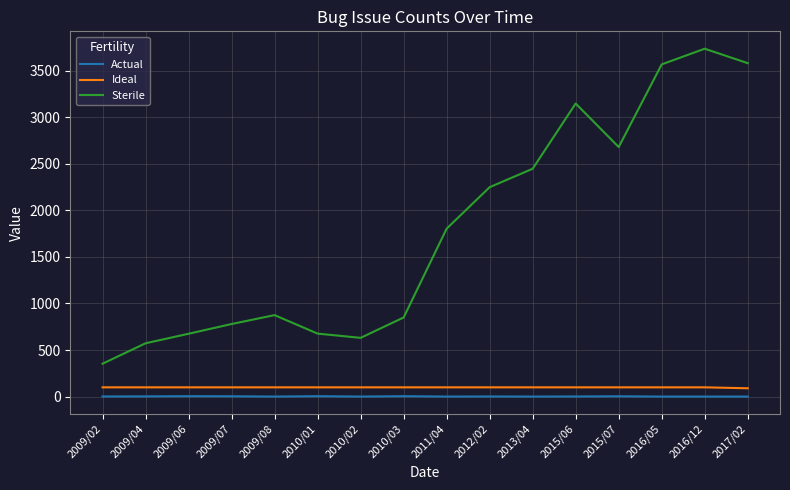

True or false: Sterile and Ideal intersect in this chart.

False